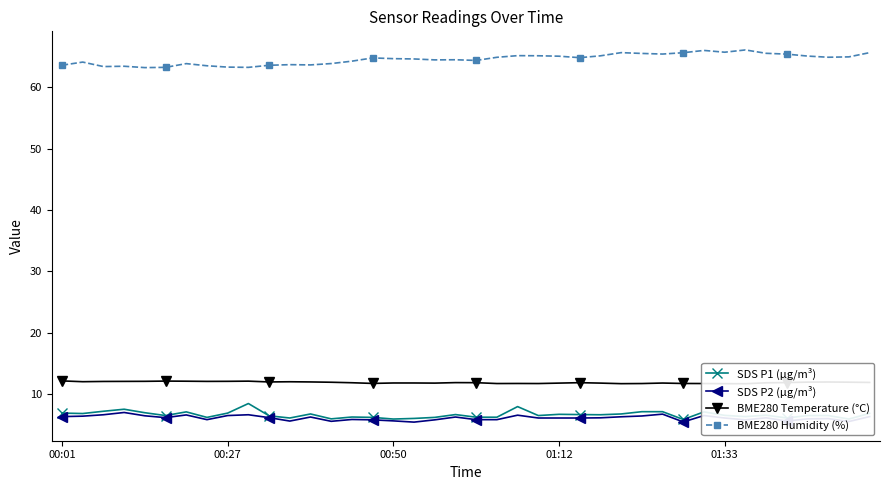

True or false: SDS P1 (µg/m³) and BME280 Humidity (%) cross at least once.

False